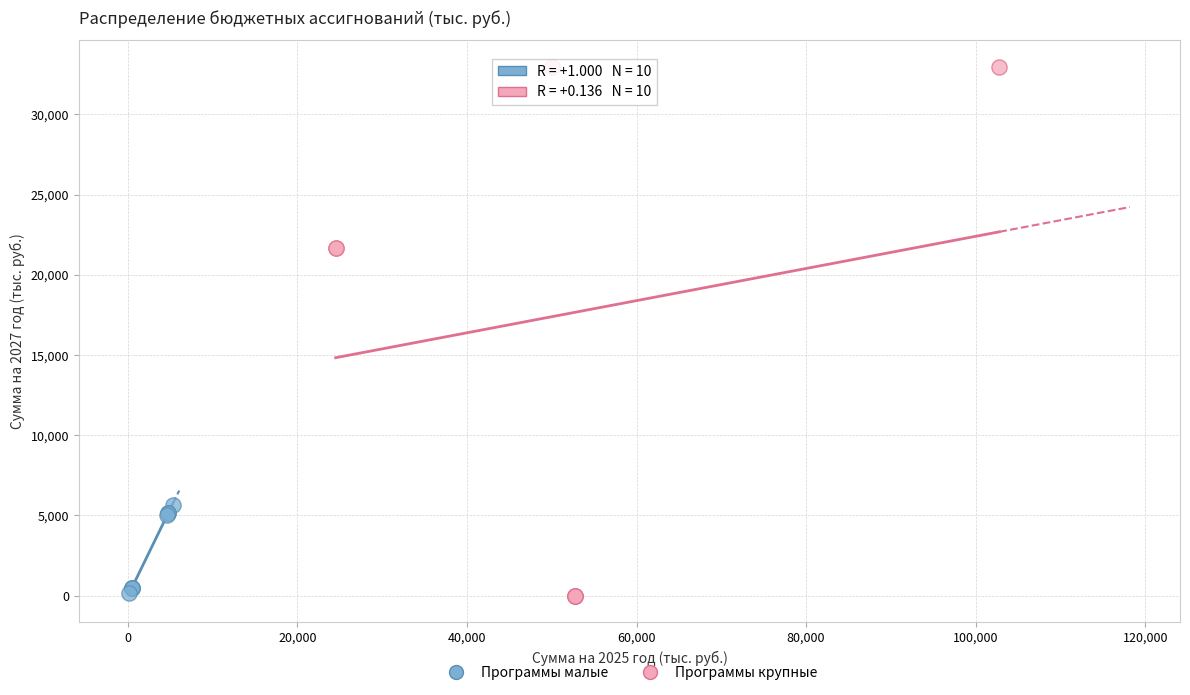

Which series has the largest Y range (max minus min)?

Программы крупные